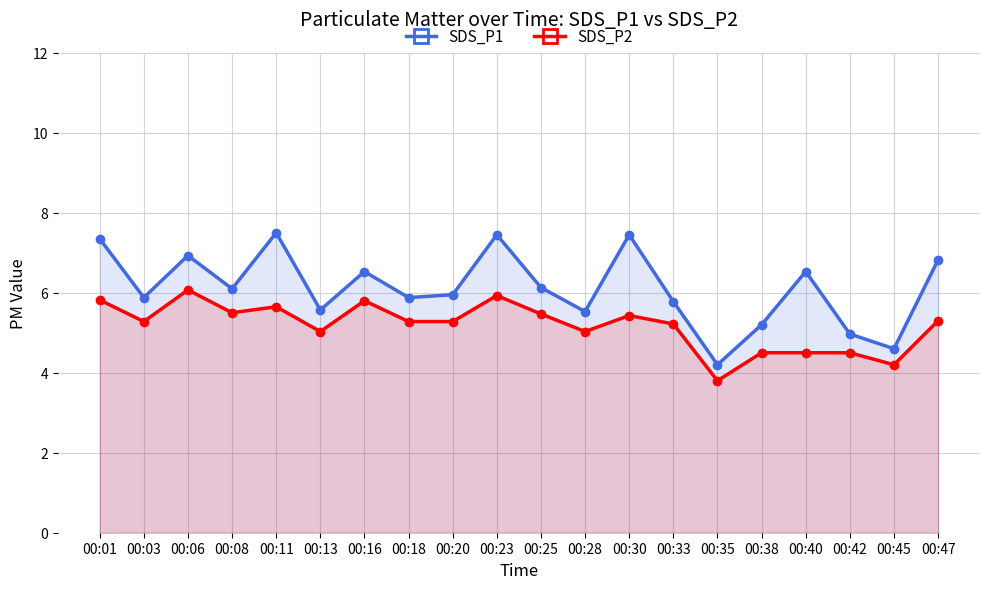

Reading right to left, what are all the values shown in this chart?

SDS_P1: 6.8	4.6	5.0	6.5	5.2	4.2	5.8	7.5	5.5	6.1	7.5	6.0	5.9	6.5	5.6	7.5	6.1	6.9	5.9	7.3
SDS_P2: 5.3	4.2	4.5	4.5	4.5	3.8	5.2	5.4	5.0	5.5	5.9	5.3	5.3	5.8	5.0	5.7	5.5	6.1	5.3	5.8